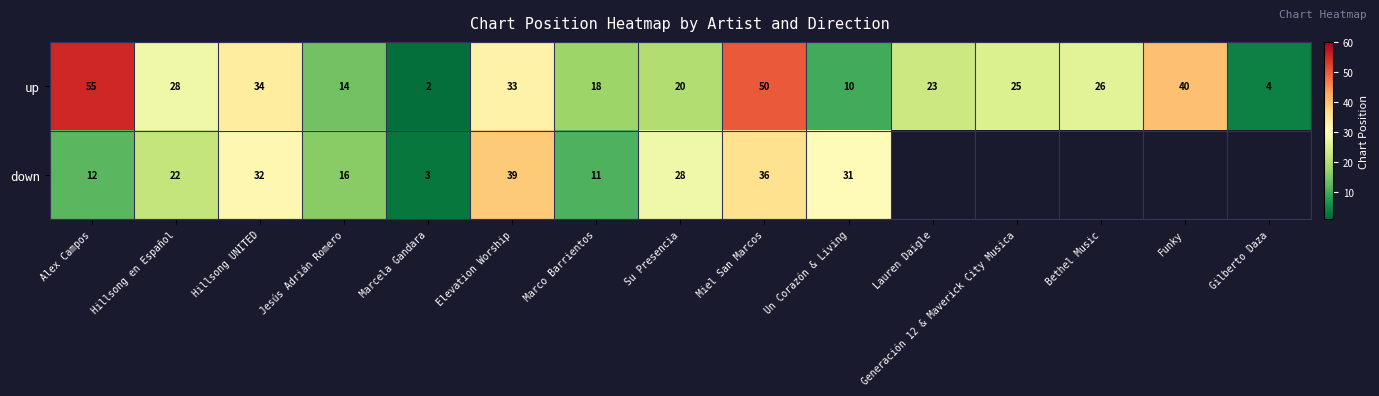

What is the minimum value shown in the chart?

2.0